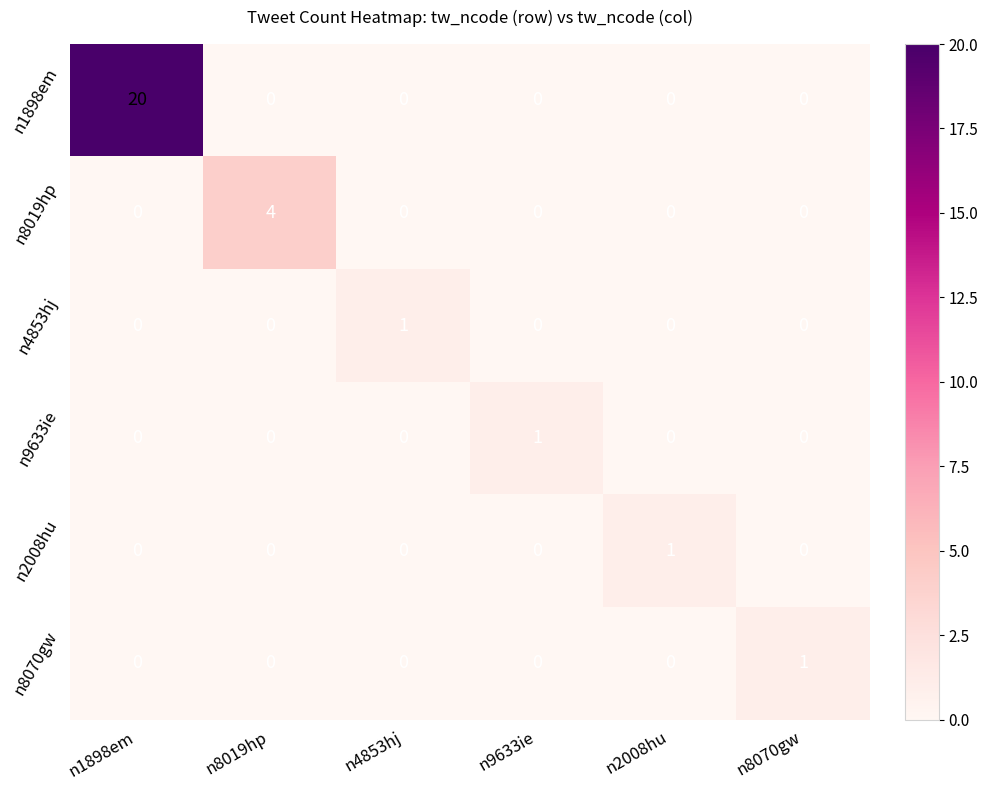

True or false: n8019hp has a value of 0 at n4853hj.

True